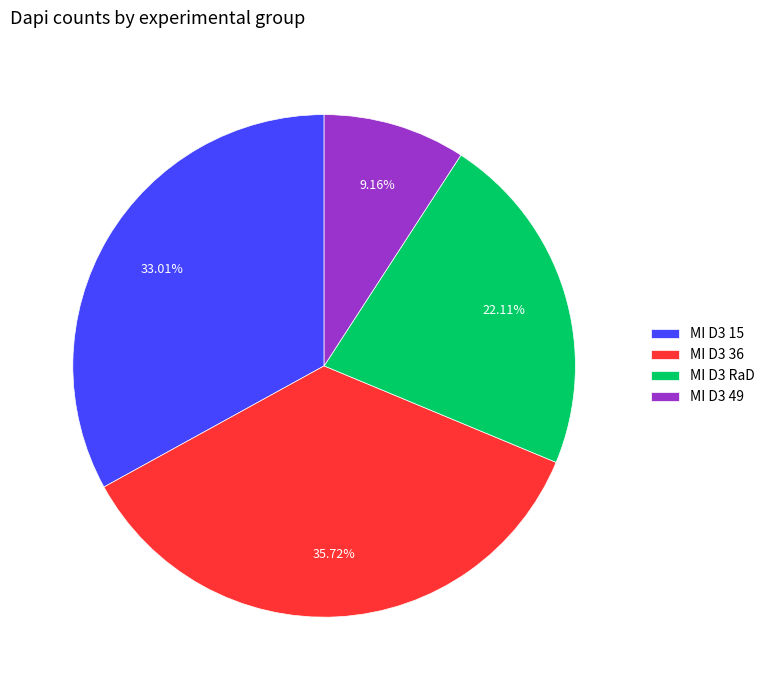

Which slice is the smallest?

MI D3 49